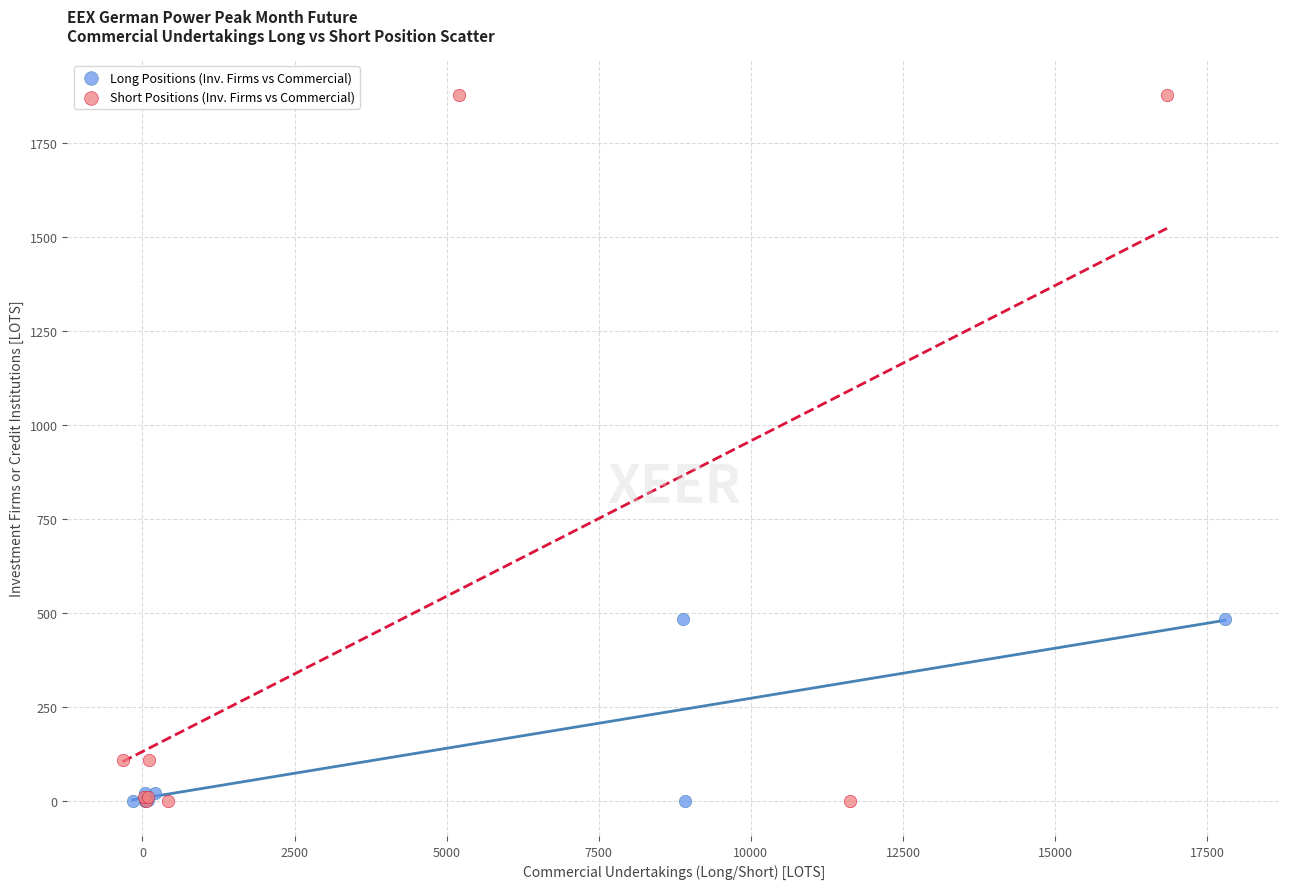

What are all the series names shown in the legend?

Long Positions (Inv. Firms vs Commercial), Short Positions (Inv. Firms vs Commercial)